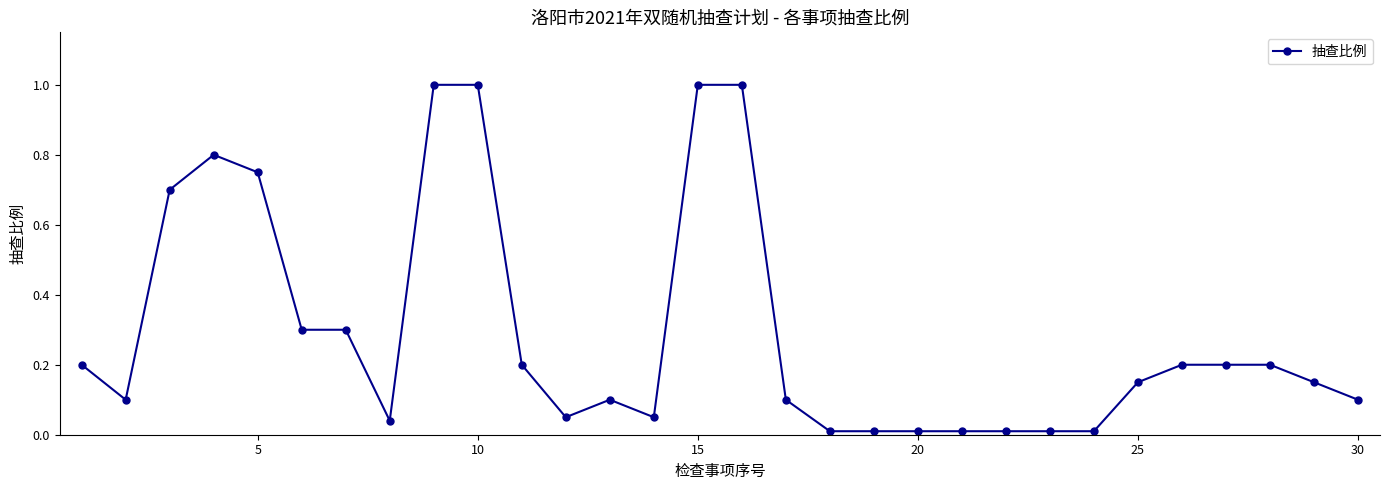

What is the maximum value shown in the chart?

1.0